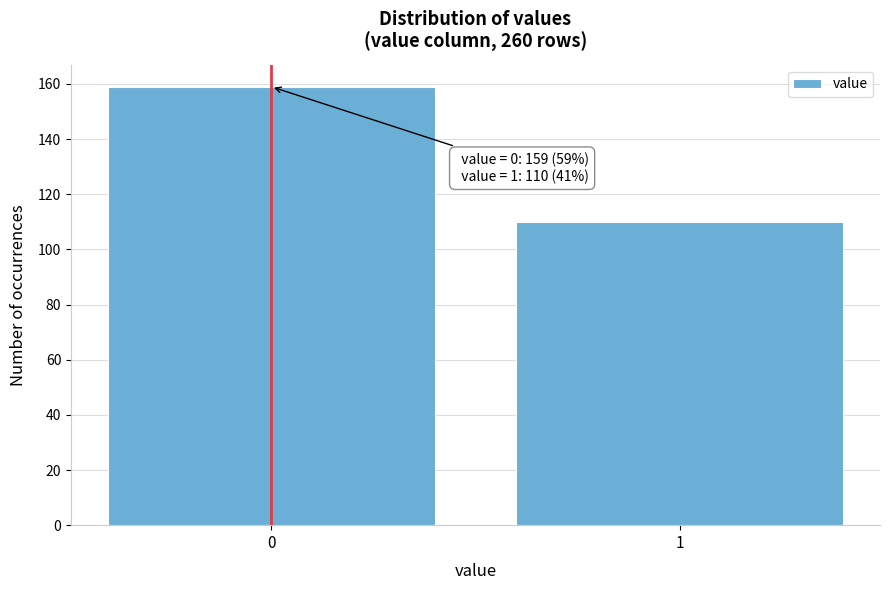

Reading left to right, list all the values displayed in this chart.

159	110